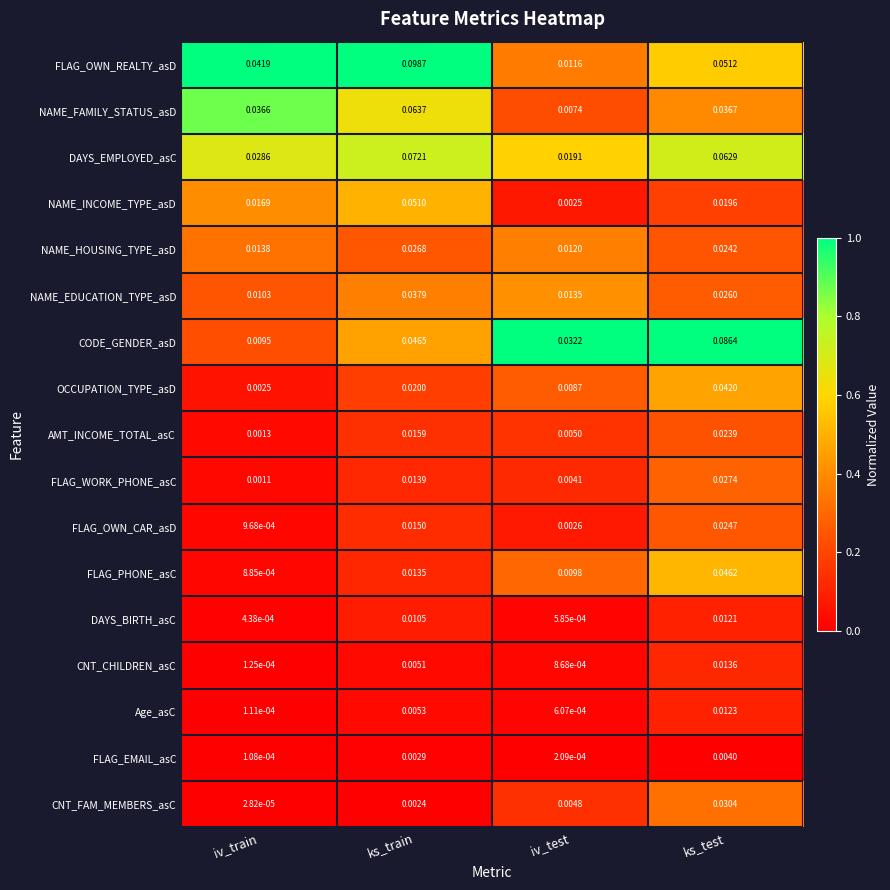

At which category does the chart reach its peak across all series?

ks_train